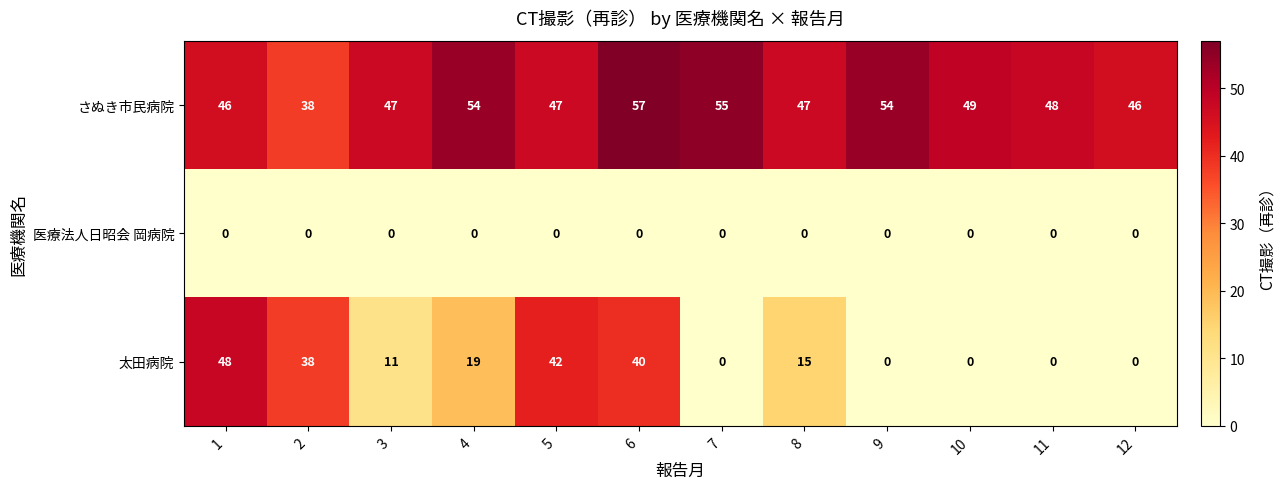

The 太田病院 series shows 48 at 1. True or false?

True